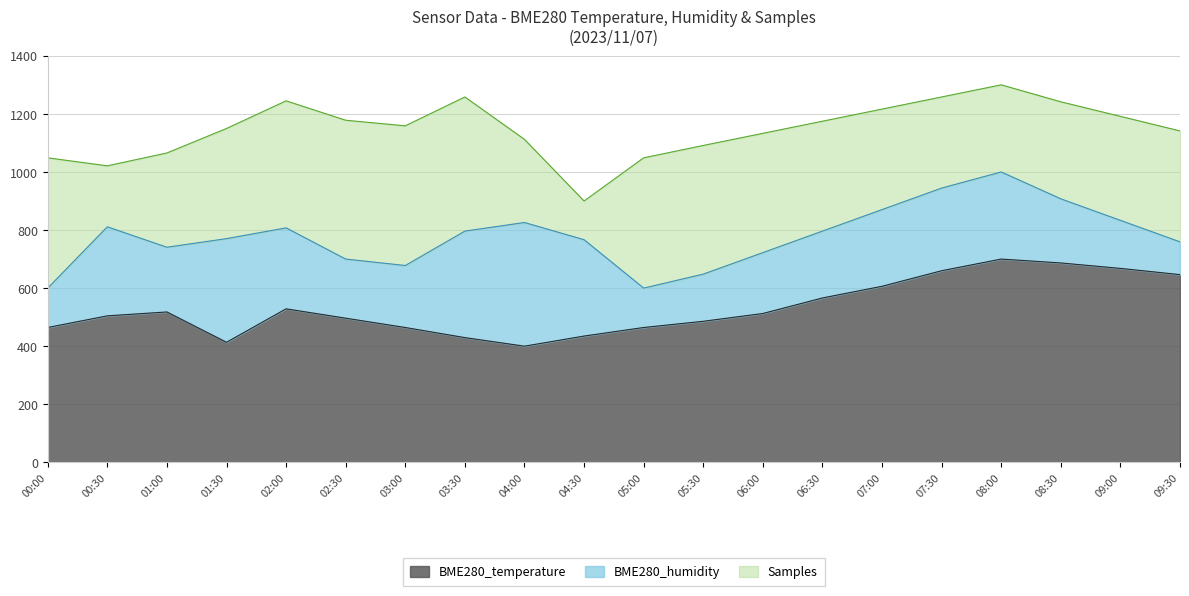

True or false: BME280_temperature and BME280_humidity intersect in this chart.

False